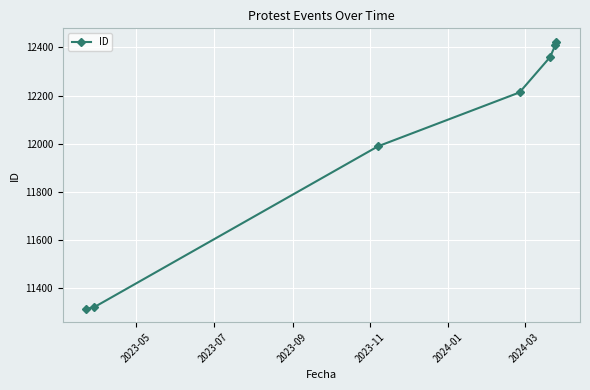

Reading left to right, transcribe all the data shown in this chart.

11313	11319	11989	12213	12360	12409	12424